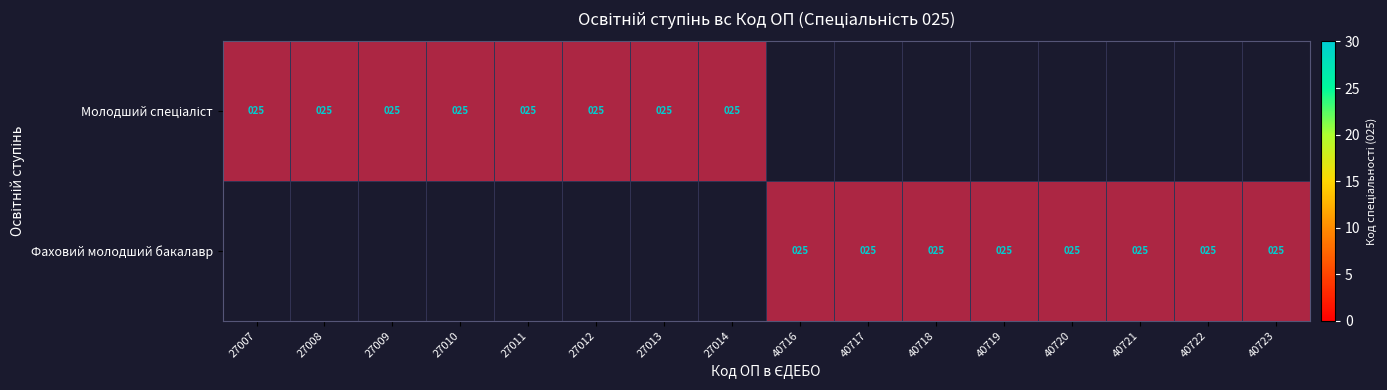

At which category is the sum across all series the highest?

27007